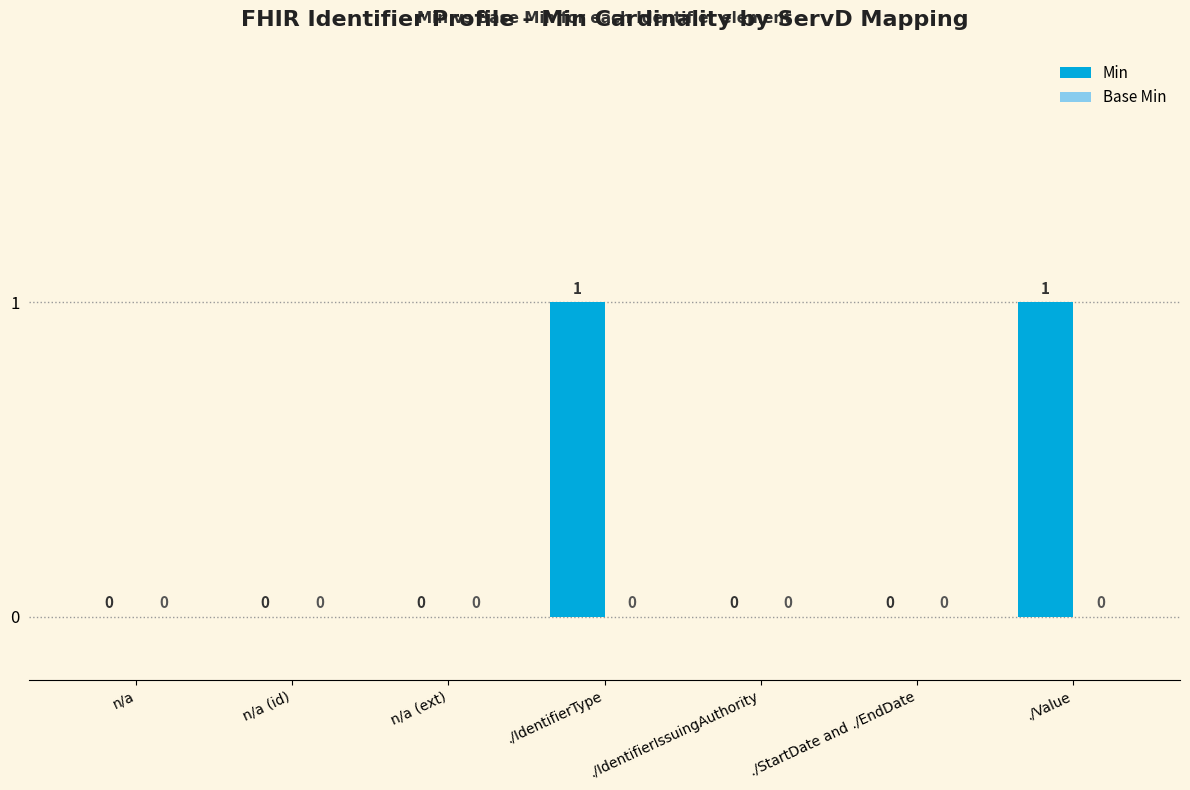

Which has a higher value, ./Value or n/a (ext)?

./Value